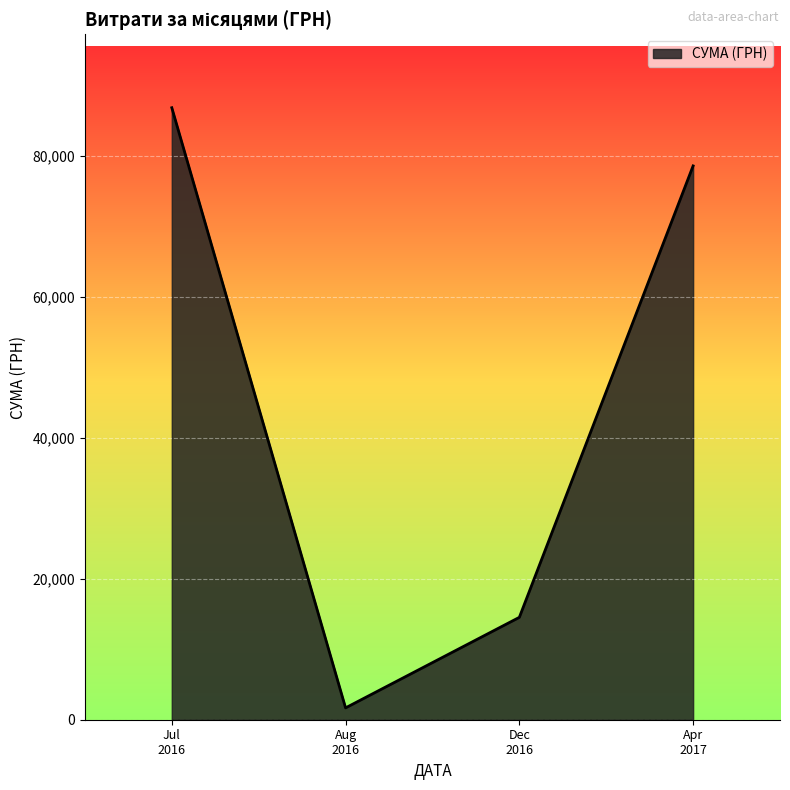

How many lines are shown in the chart?

1